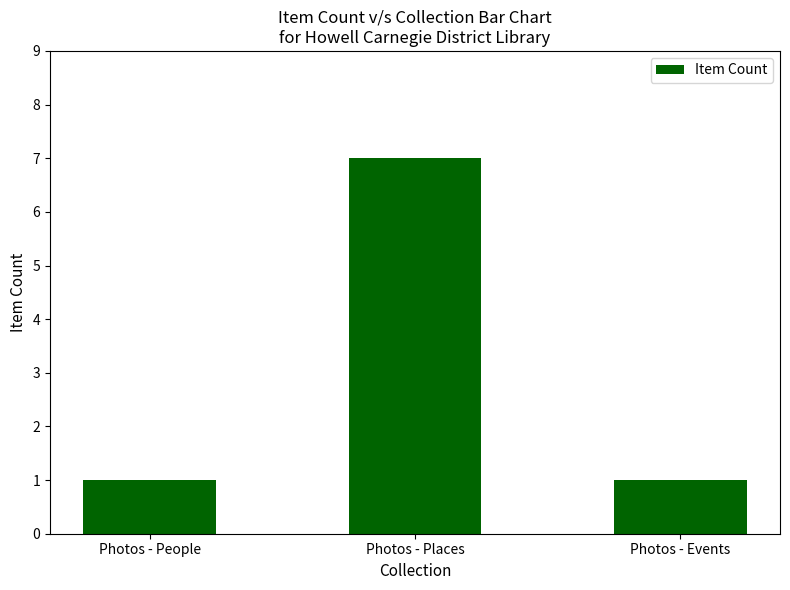

Which category has the highest value across all series?

Photos - Places